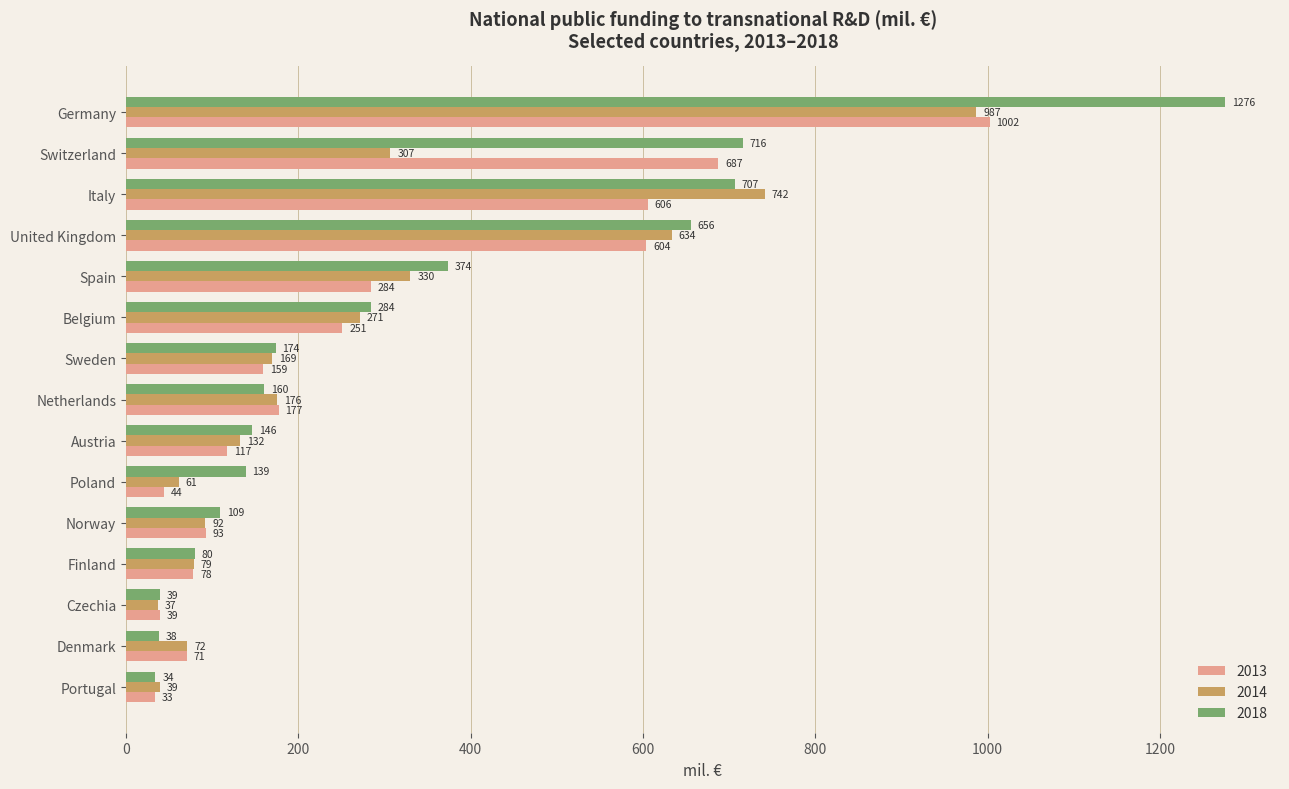

Count the number of categories in the chart.

15